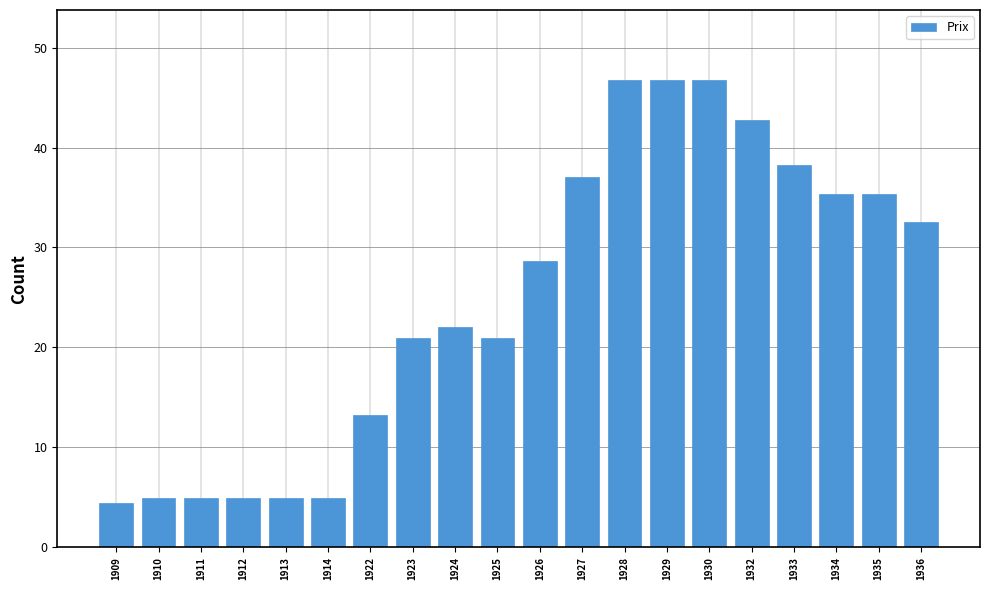

True or false: the data shows 5.0 at 1914.

True